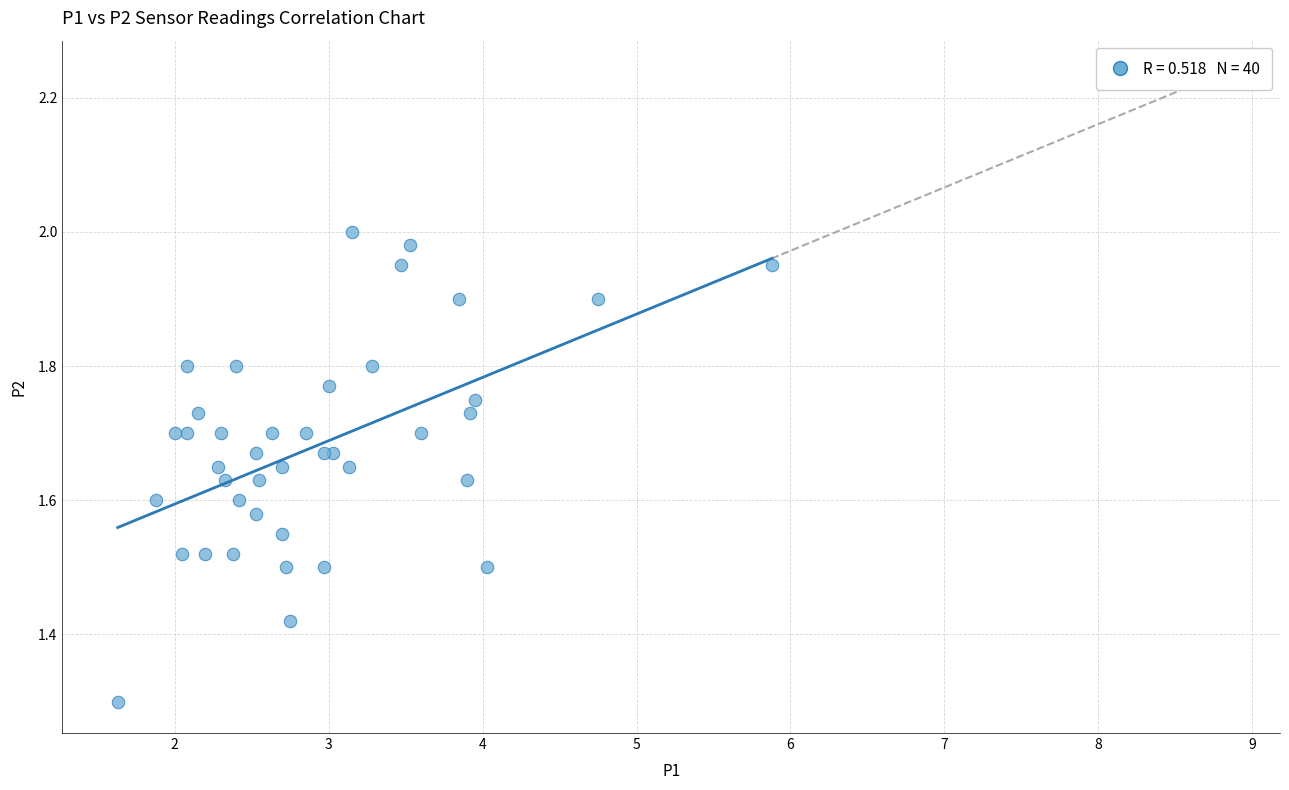

What Y value in the scatter plot is closest to 1?

1.3